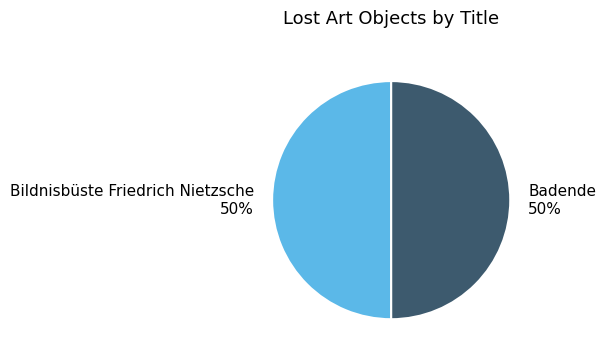

Count the number of slices in the pie.

2